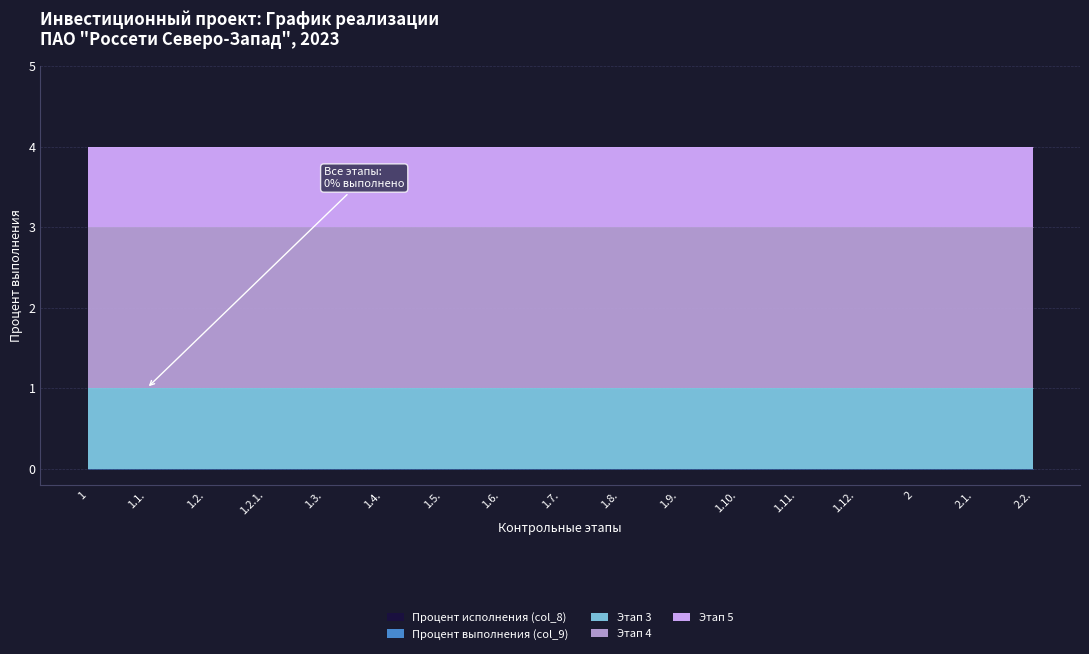

What position from the left is 1.2.1.?

4